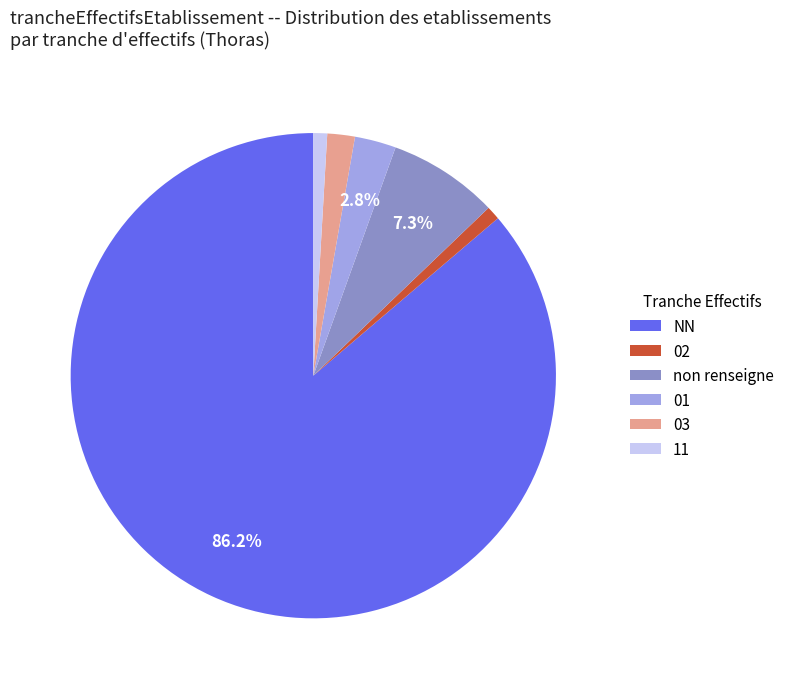

To the nearest percent, what is the difference between the largest and smallest slice percentages?

85%